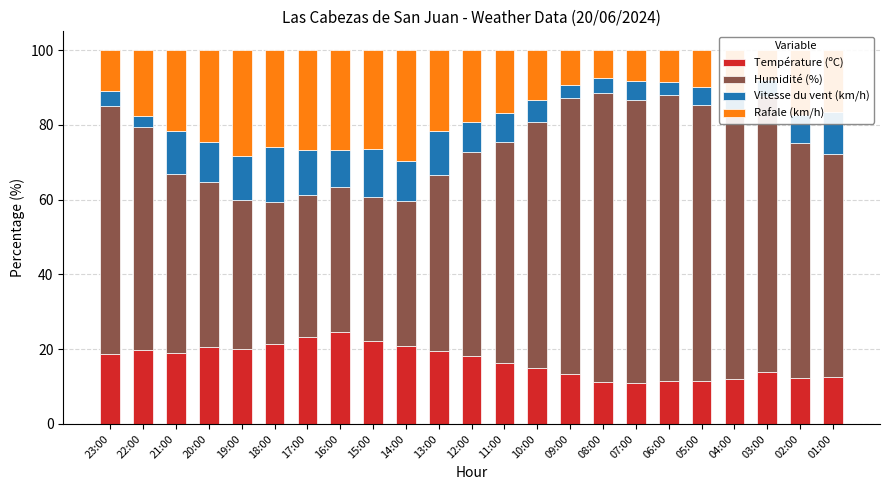

How many bars are there in total?

23